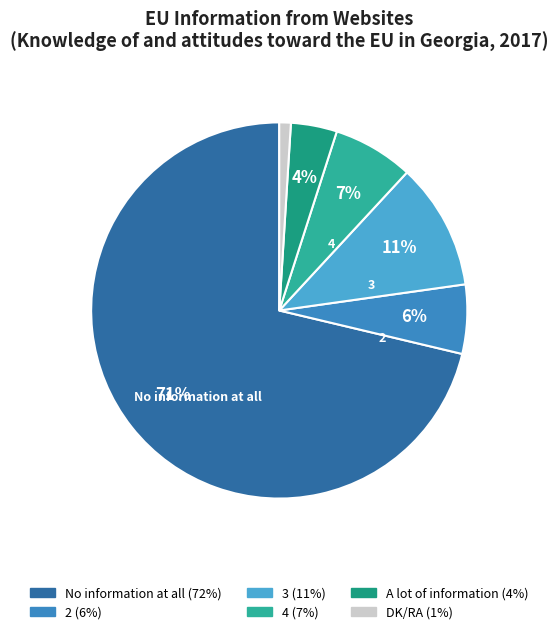

What is the largest slice in the pie chart?

No information at all